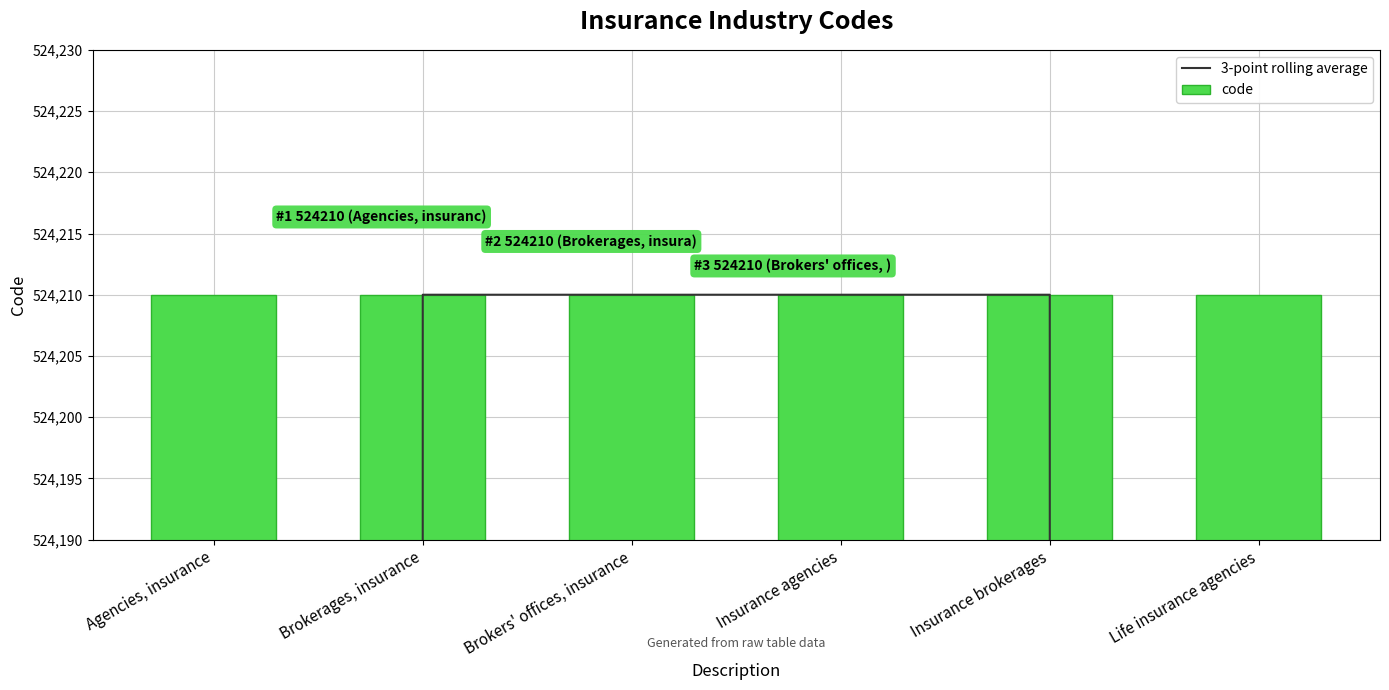

What is the highest value of the code series?

524210.0